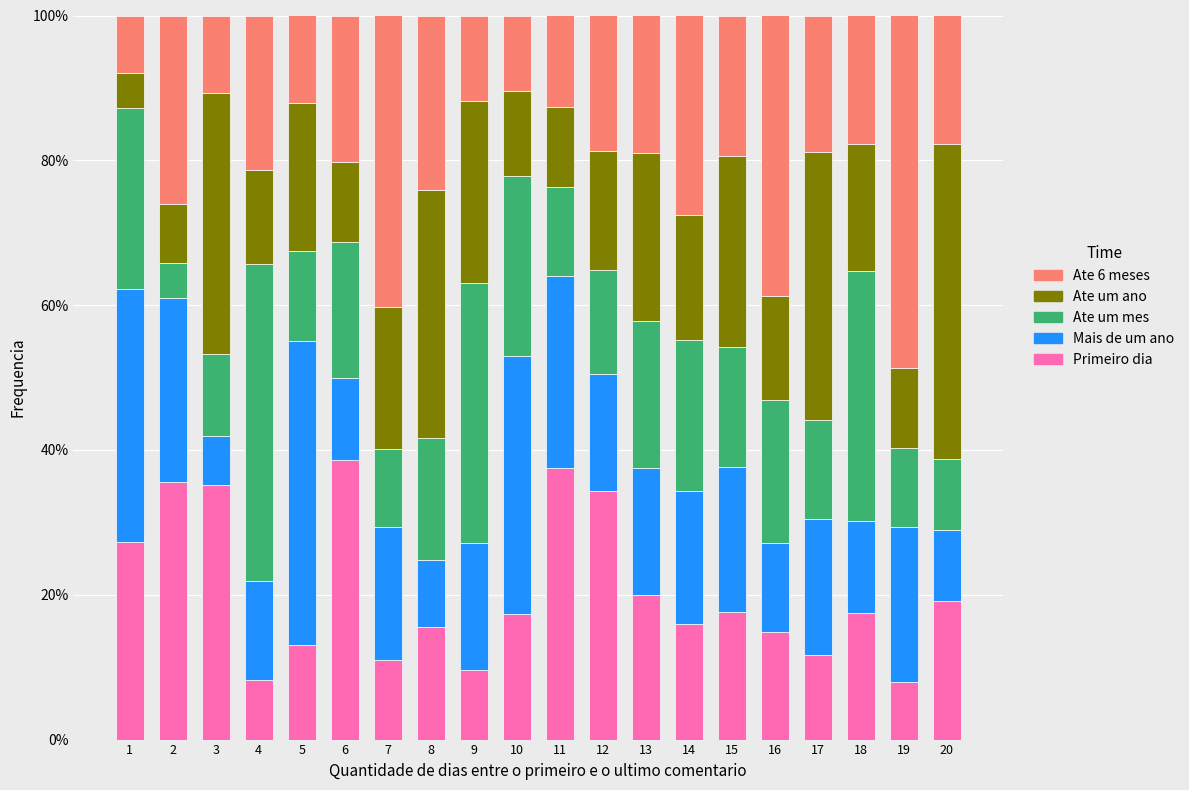

Are the bars grouped side by side (vs. stacked)?

No